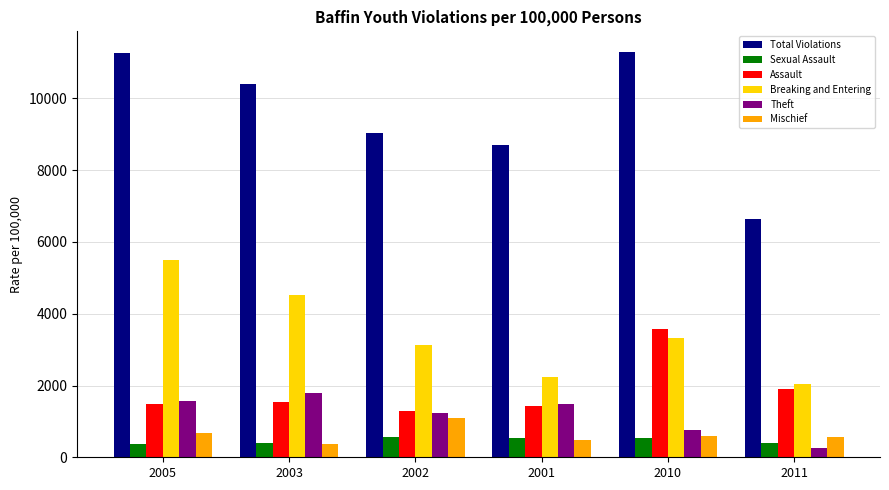

What is the value of the Sexual Assault bar at the 3rd from the left?

571.7